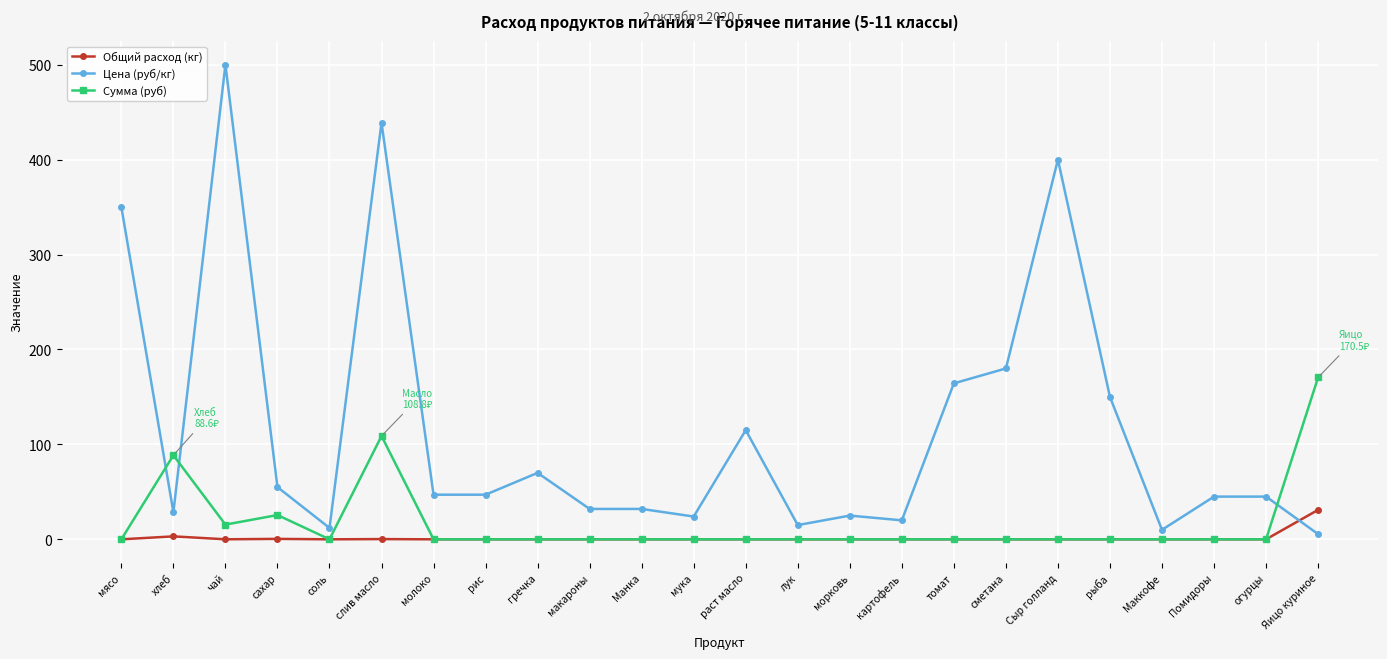

Which series has the largest total across all categories?

Цена (руб/кг)